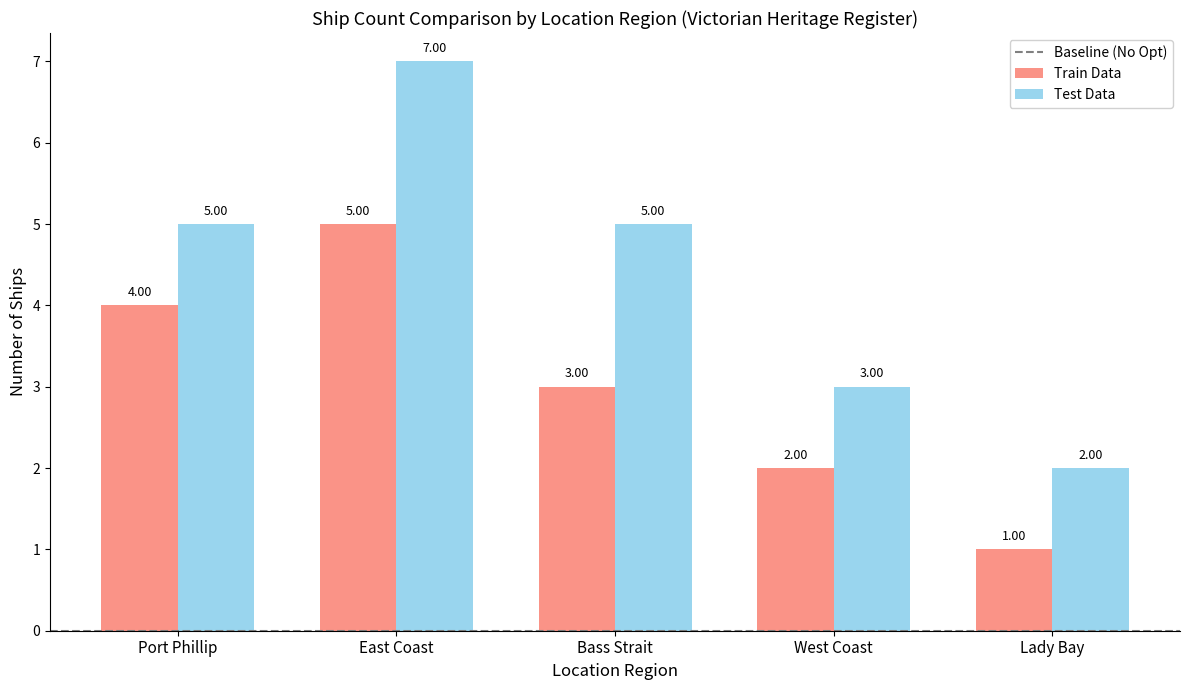

At Bass Strait, list the series in order from largest to smallest.

Test Data, Train Data